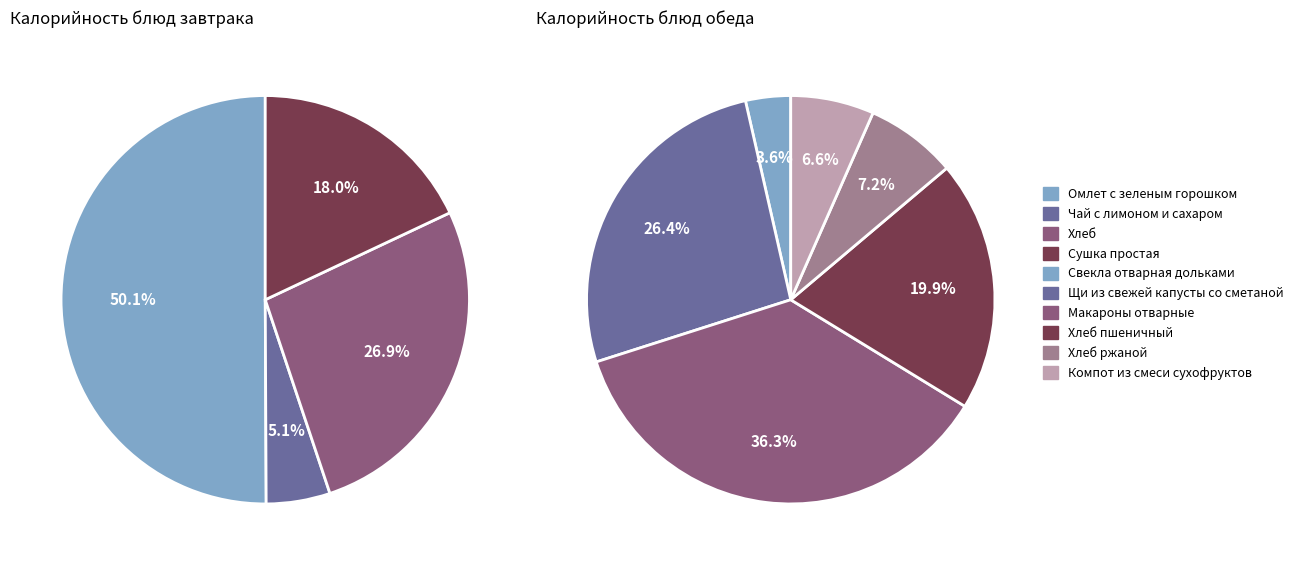

Rank the categories by value from highest to lowest.

Омлет с зеленым горошком, Макароны отварные, Щи из свежей капусты со сметаной, Хлеб, Хлеб пшеничный, Сушка простая, Хлеб ржаной, Компот из смеси сухофруктов, Чай с лимоном и сахаром, Свекла отварная дольками